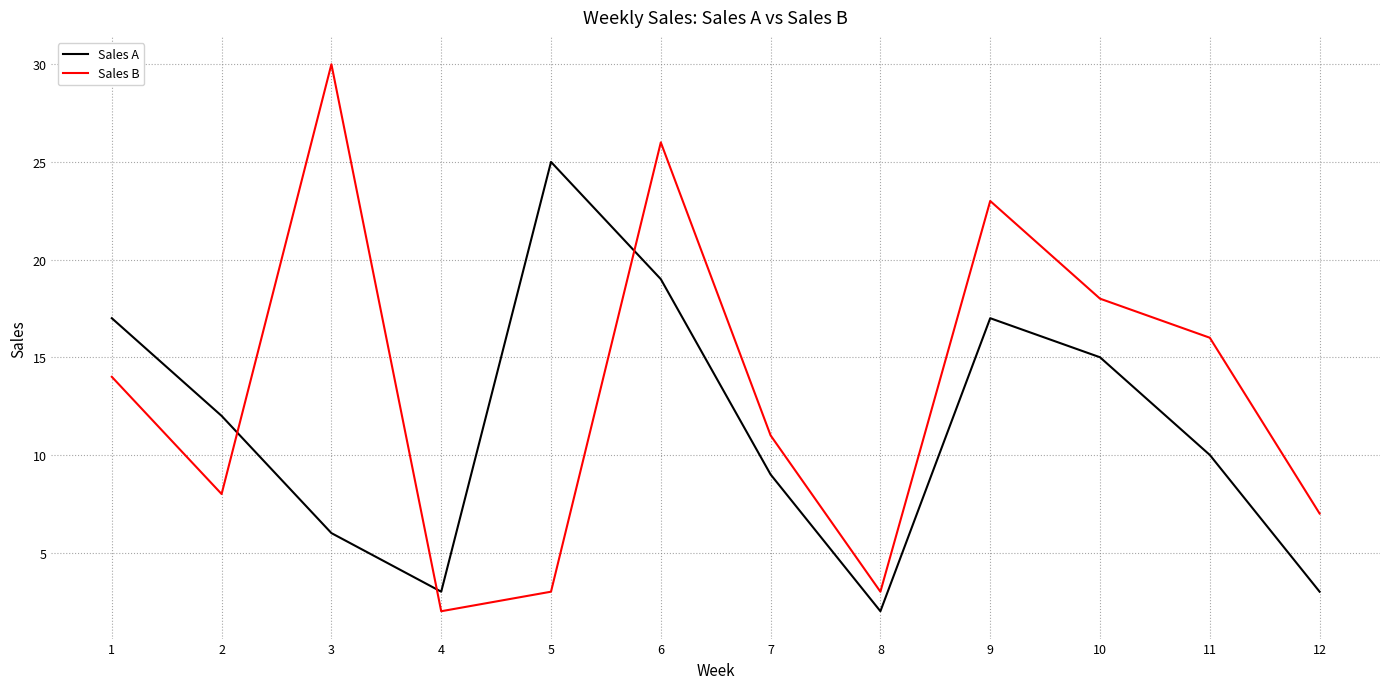

Is it true that Sales A equals 16 at 5?

False